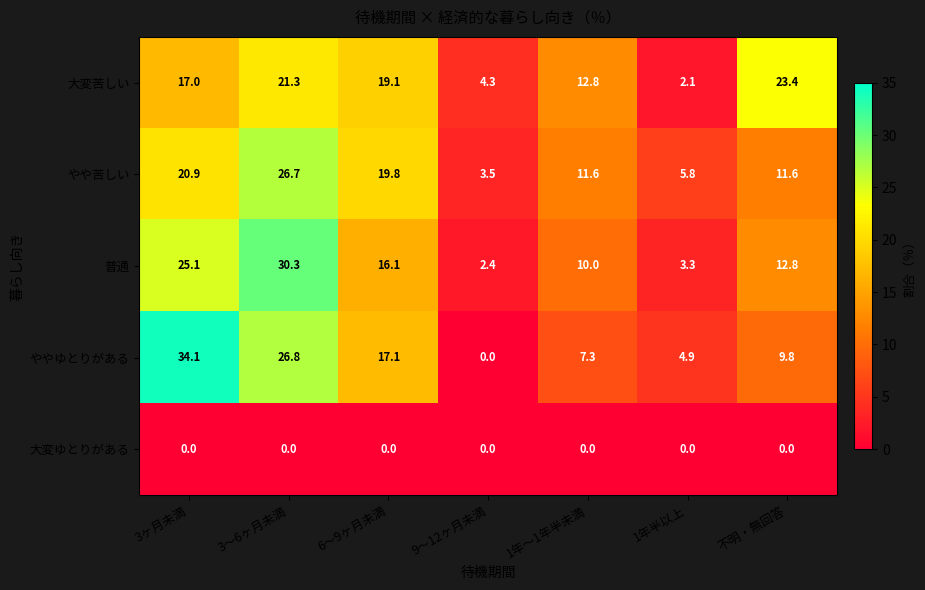

The ややゆとりがある series shows 9.8 at 不明・無回答. True or false?

True